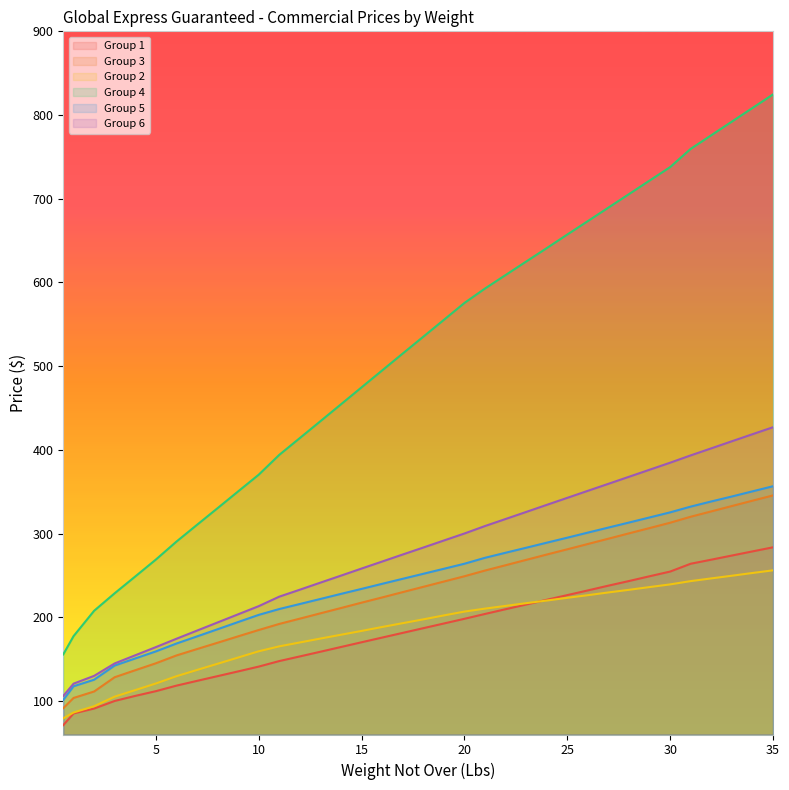

Which category has the lowest value in the Group 2 series?

0.5